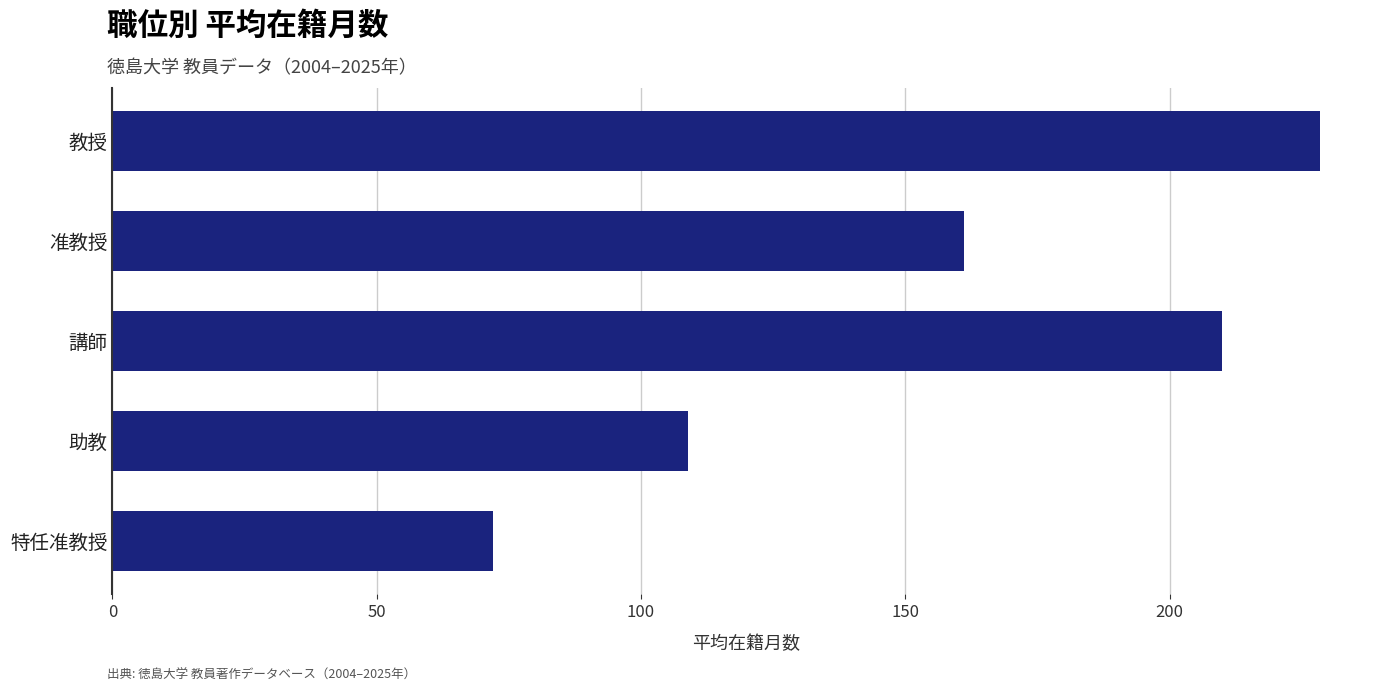

Rank the categories by value from lowest to highest.

特任准教授, 助教, 准教授, 講師, 教授